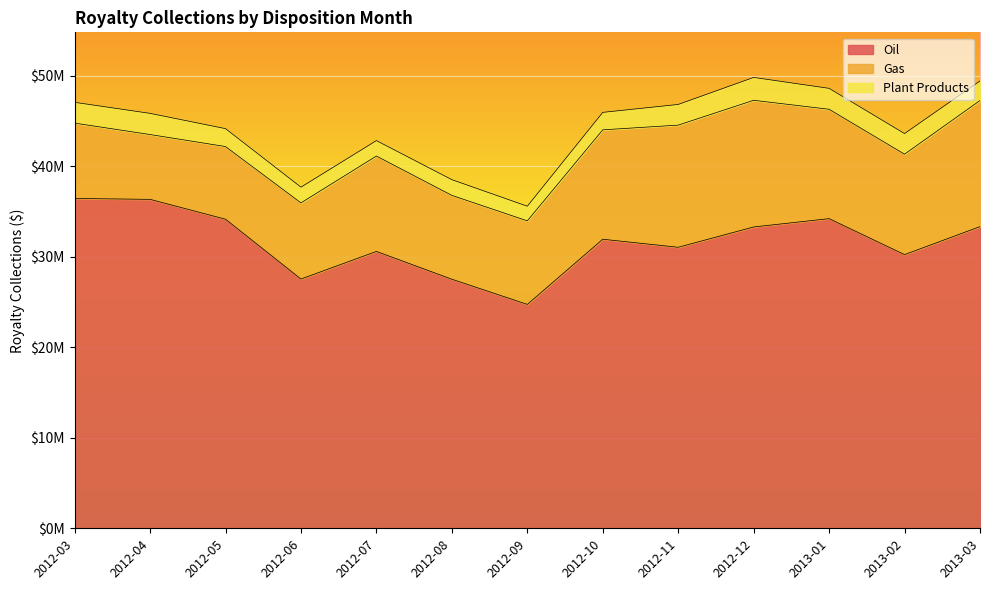

Reading right to left, transcribe all the data shown in this chart.

Oil: 33330778.3	30237526.5	34212388.1	33291218.8	31048203.5	31935740.4	24736627.6	27518390.3	30589302.1	27539604.7	34149058.4	36341708.6	36441541.8
Gas: 13931032.0	11095235.8	12082508.5	13994193.9	13495775.6	12085486.9	9230172.4	9262639.1	10536723.4	8410073.2	8026165.4	7161835.2	8323438.9
Plant Products: 2157161.0	2278114.7	2311601.4	2527580.5	2283398.8	1929999.0	1618726.6	1736341.0	1707022.5	1738805.9	1979866.7	2339410.8	2298123.6